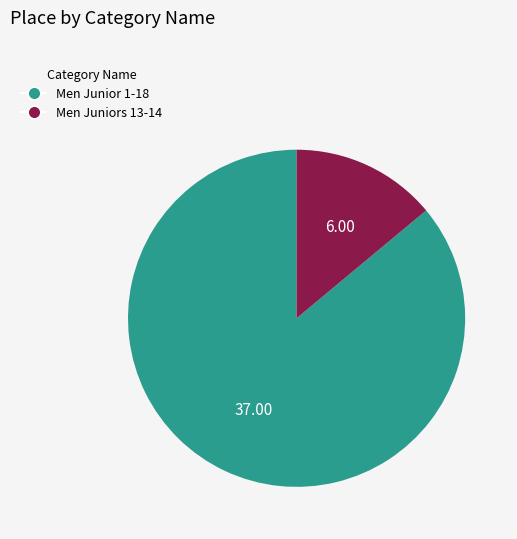

The Men Juniors 13-14 slice represents 14% of the pie. True or false?

True